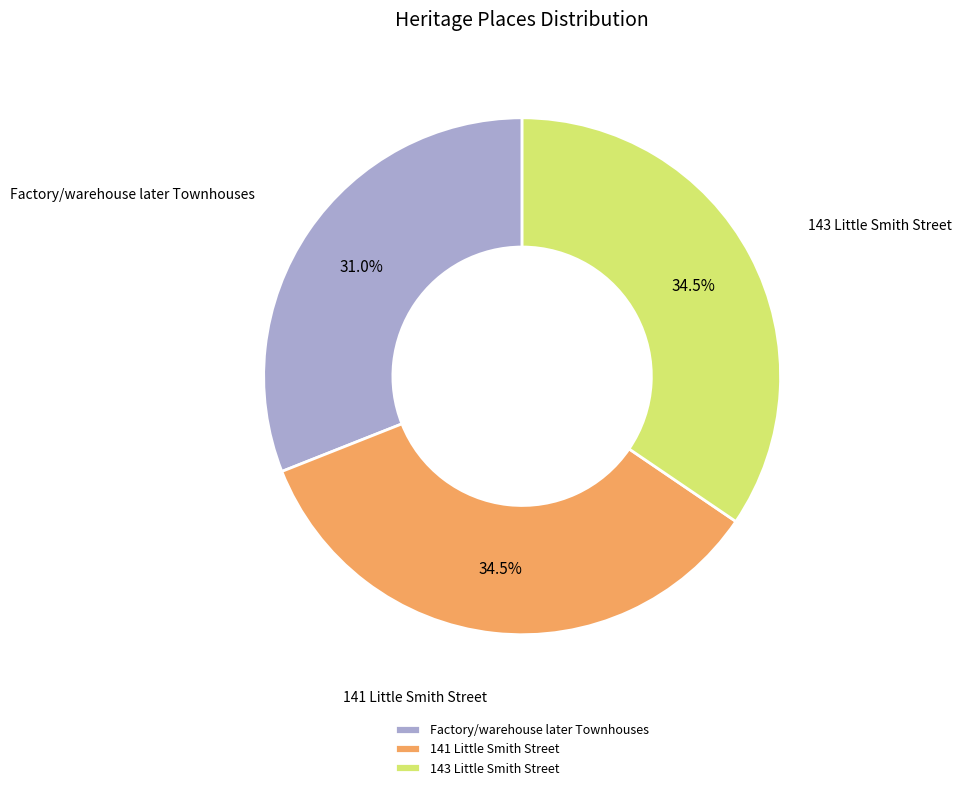

Does any single category account for the majority?

No